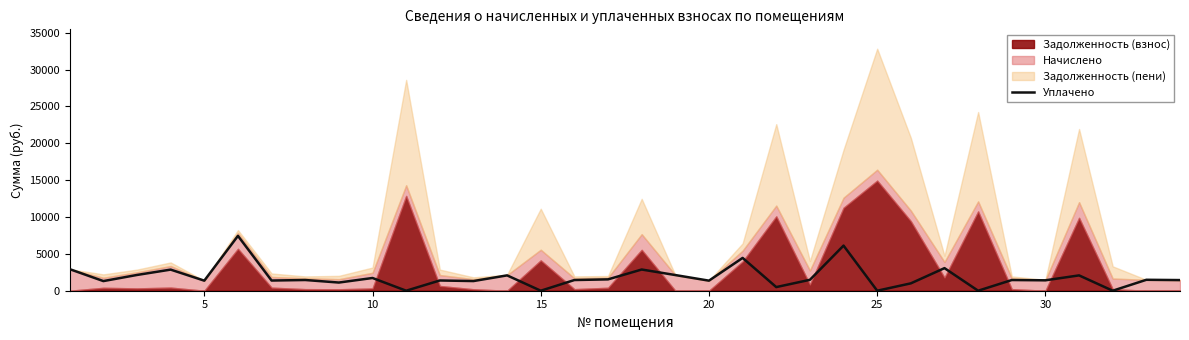

Reading left to right, extract all data points from this chart.

2925.0	1307.0	2137.5	2863.0	1365.0	7438.0	1381.0	1453.5	1109.0	1725.8	0.0	1389.0	1310.5	2081.0	0.0	1449.0	1539.3	2876.0	2125.5	1365.0	4448.4	493.0	1479.0	6117.6	0.0	1000.0	3064.0	0.0	1450.0	1412.5	2079.0	0.0	1482.0	1443.0